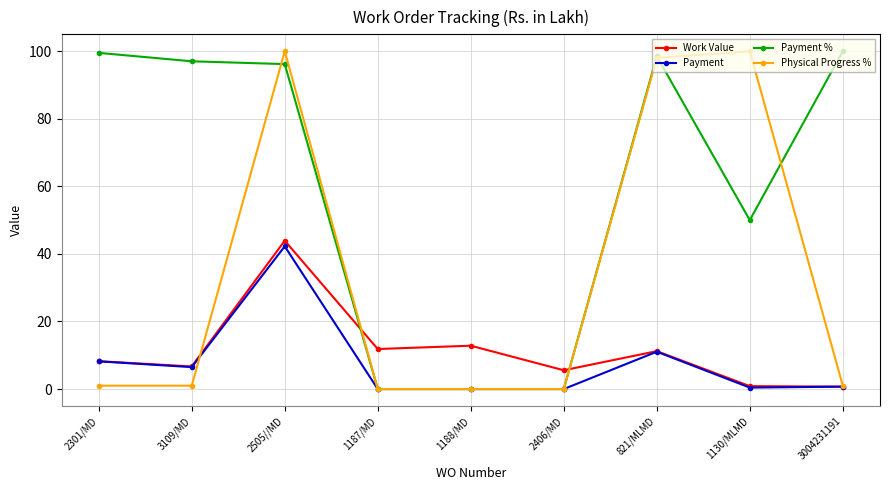

Which category has the highest value in the Payment series?

2505//MD